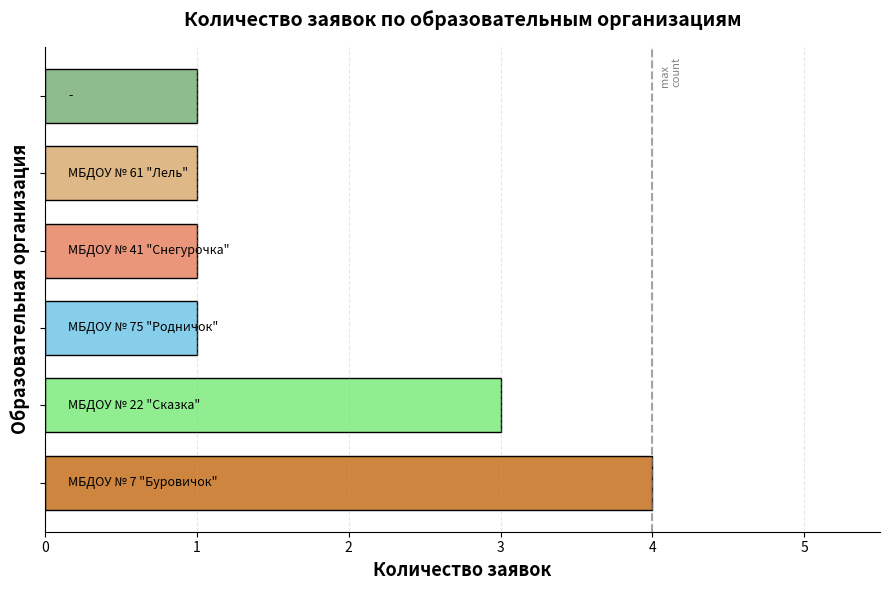

What is the average value?

2